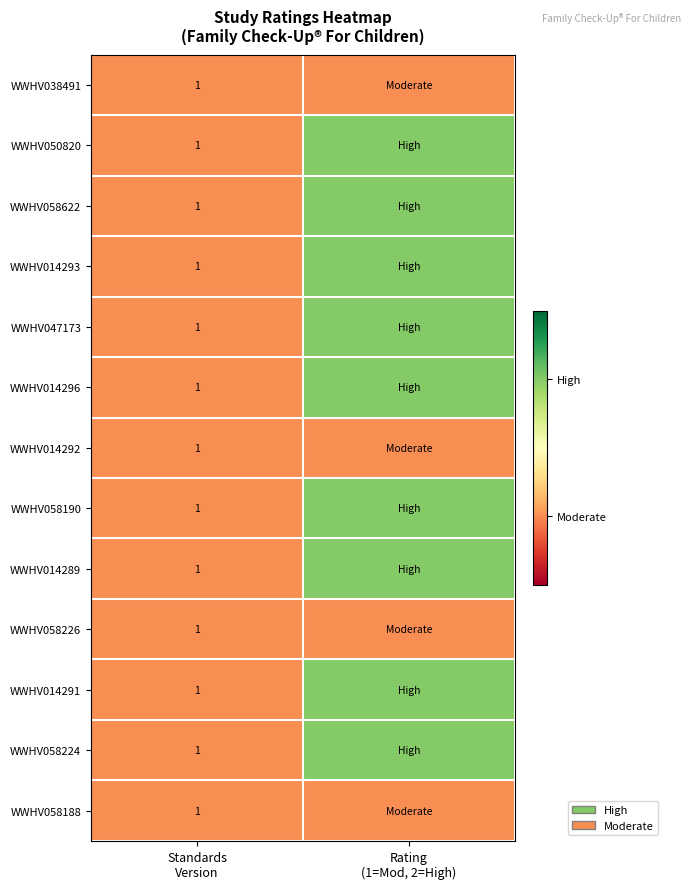

The WWHV014296 series shows 1 at Standards Version. True or false?

False